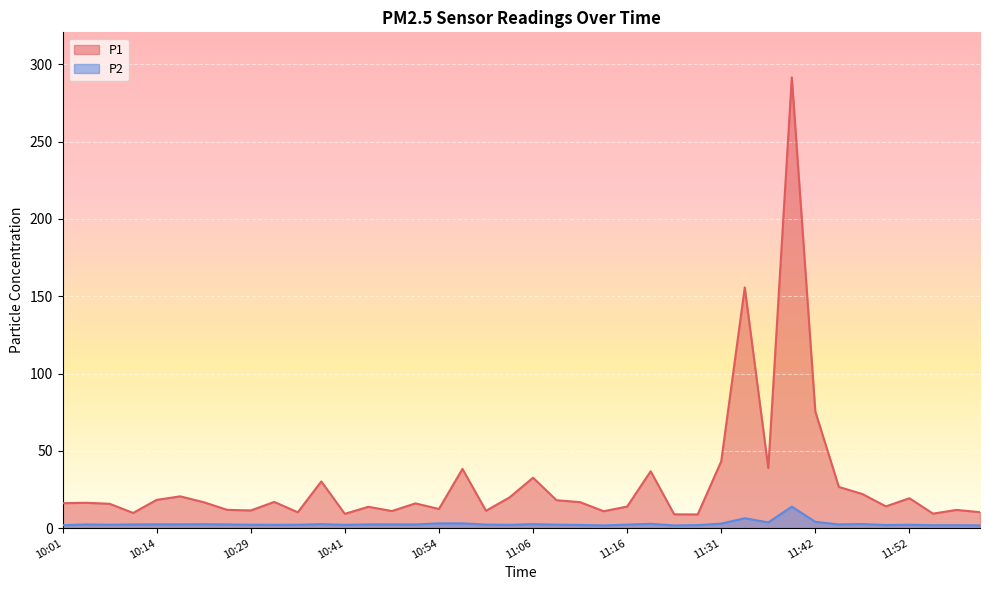

What is the difference between the second highest and second lowest values in the P2 series?

4.7